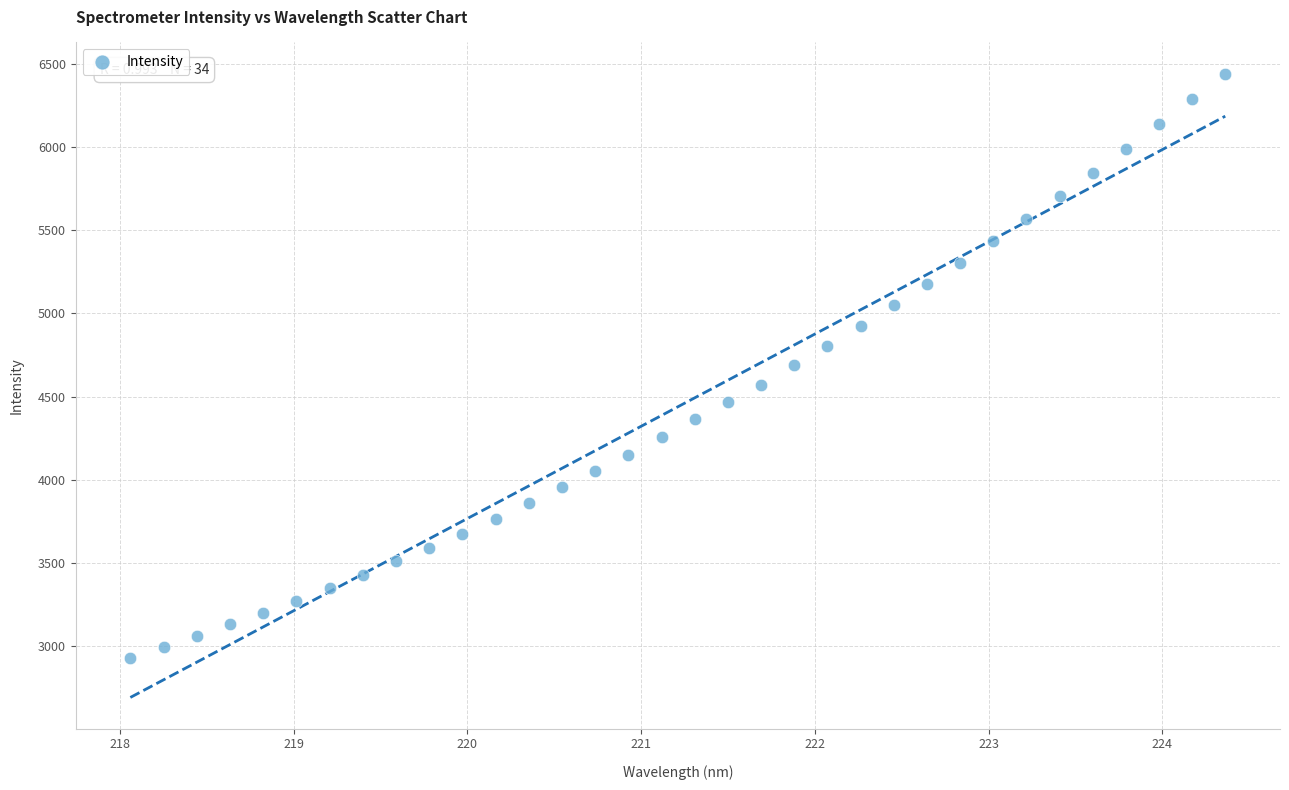

What is the range of X values (max minus min)?

6.3